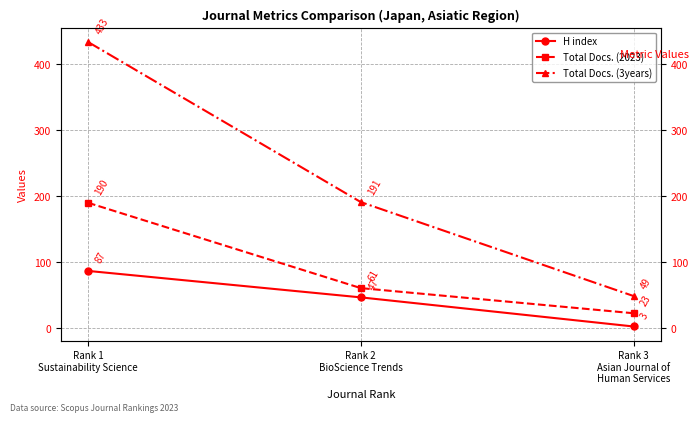

At which category is the sum across all series the highest?

Rank 1
Sustainability Science